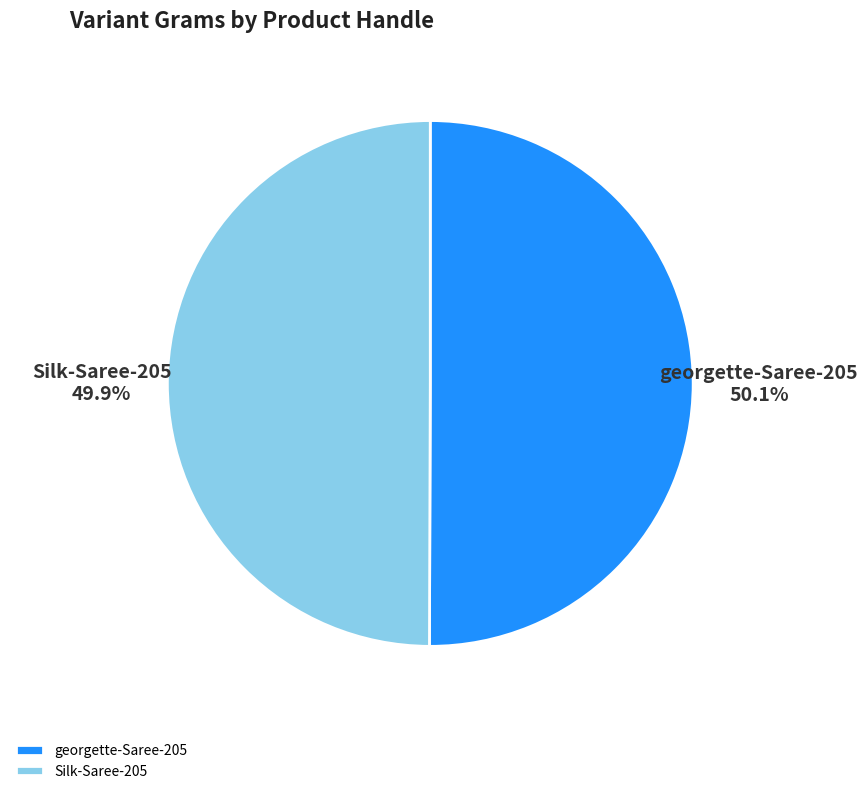

Does any single category account for the majority?

Yes